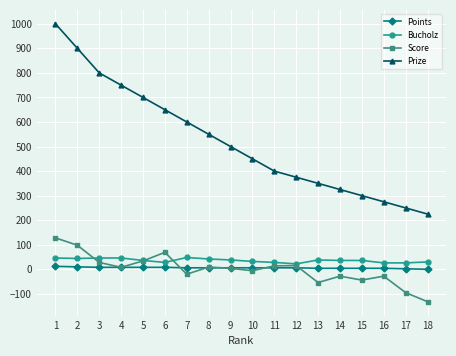

What is the maximum value for Bucholz?

48